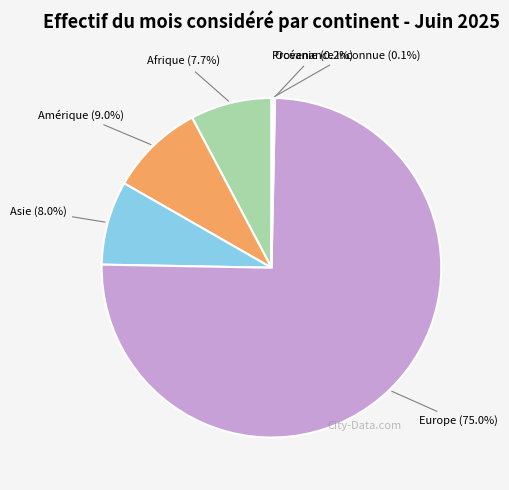

Is there a majority slice in this chart?

Yes